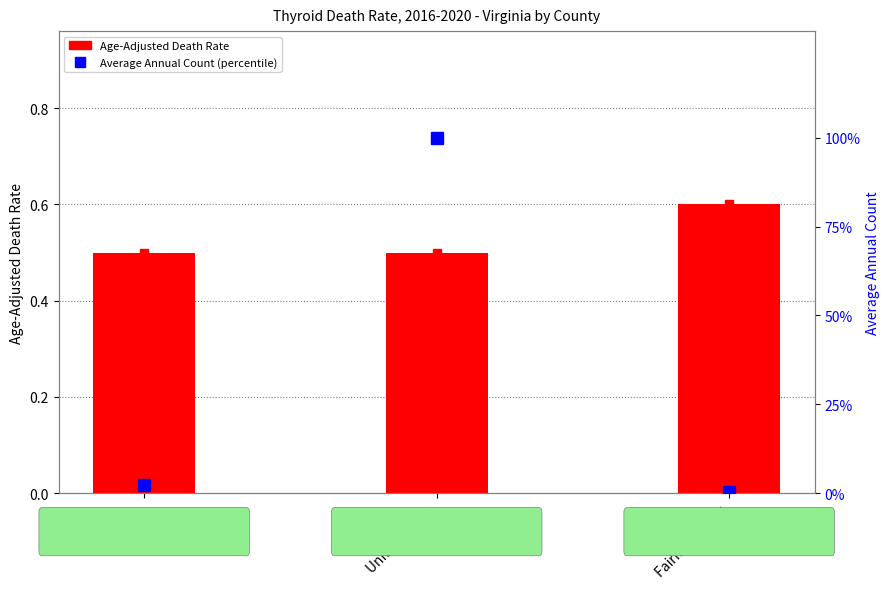

Are the bars horizontal?

No